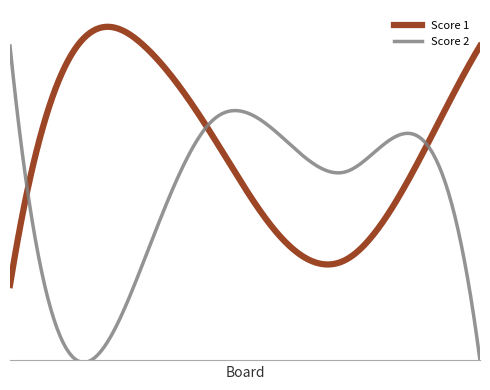

Does the chart have visible grid lines?

No